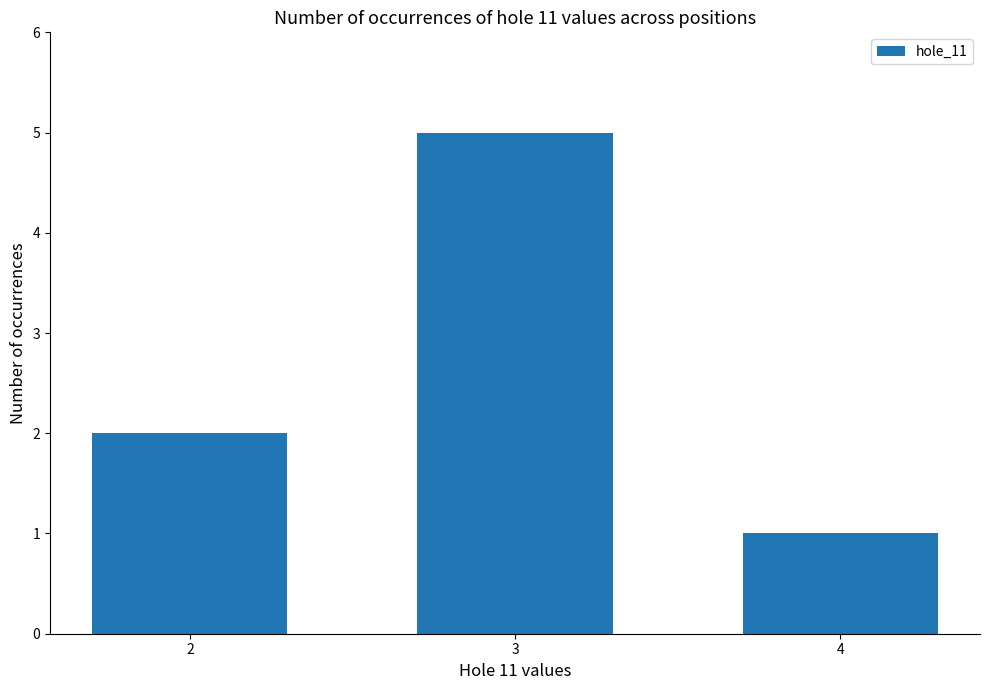

Which category has the highest value across all series?

3